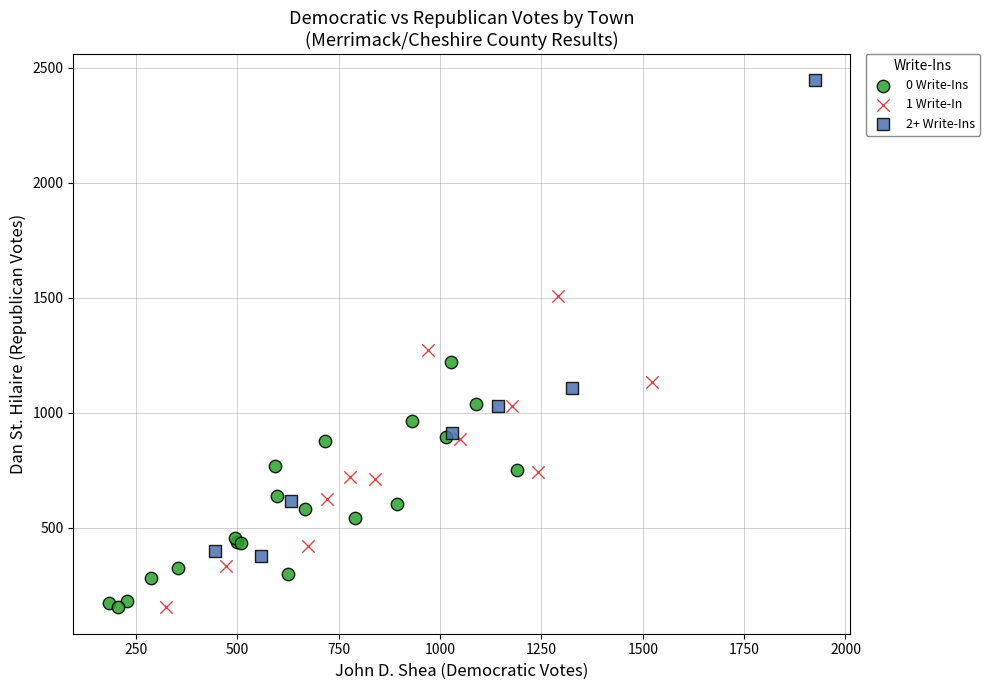

What are all the series names shown in the legend?

0 Write-Ins, 1 Write-In, 2+ Write-Ins